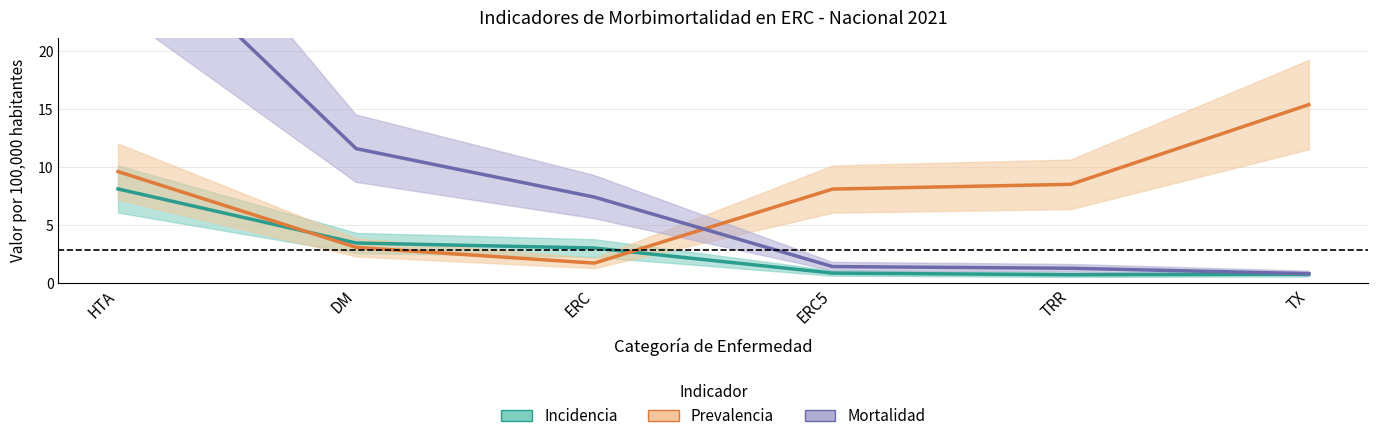

What is the label of the 3rd point from the right?

ERC5